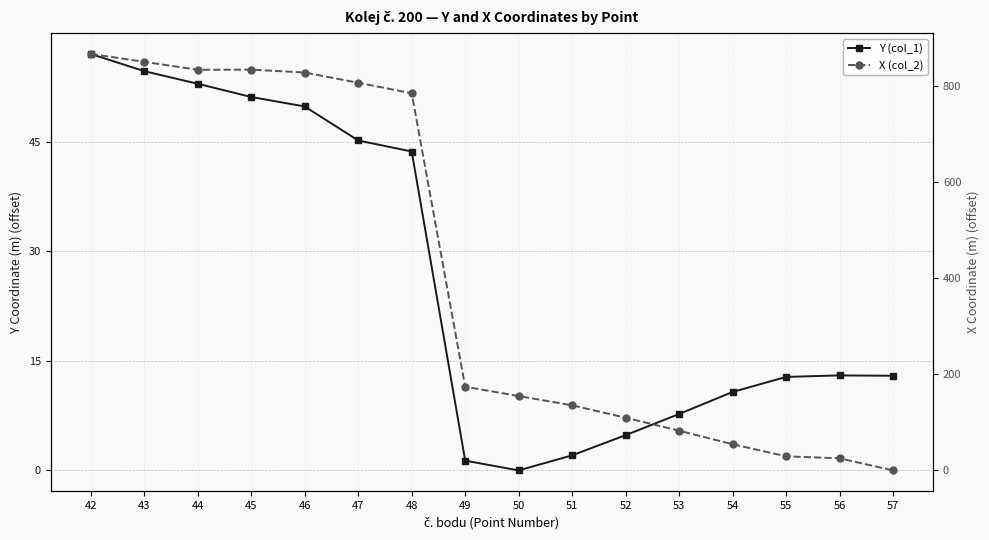

At 46, list the series in order from largest to smallest.

X (col_2), Y (col_1)